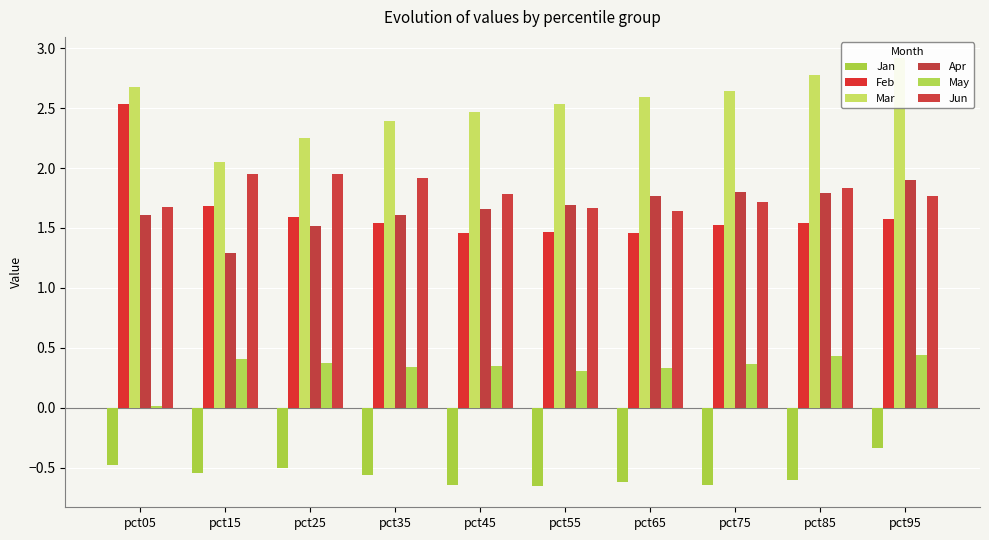

Rank the categories by Apr value from lowest to highest.

pct15, pct25, pct35, pct05, pct45, pct55, pct65, pct85, pct75, pct95